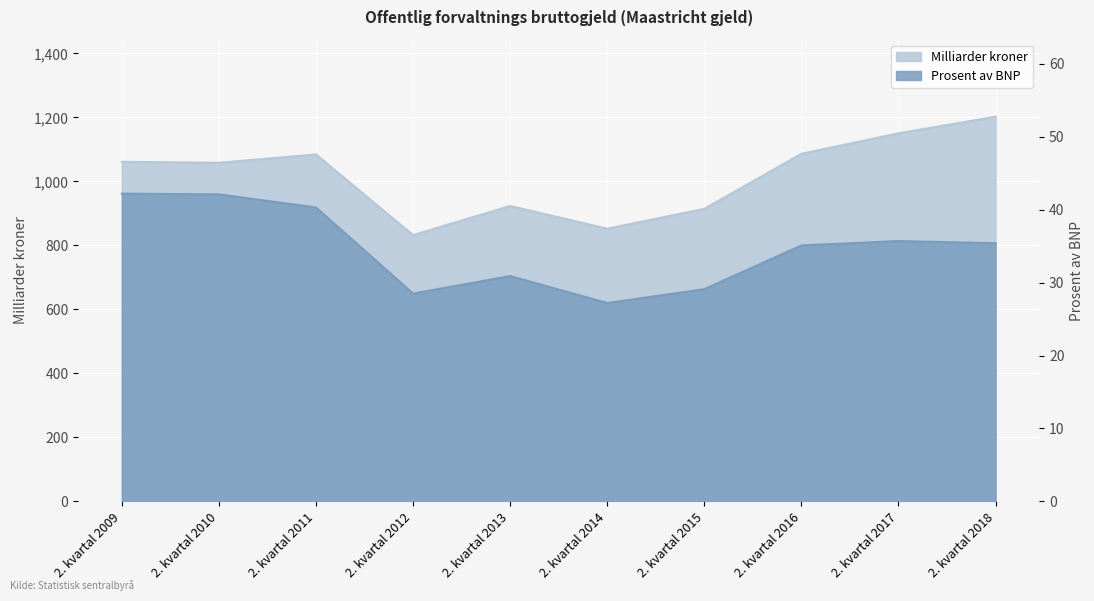

Reading left to right, transcribe all the data shown in this chart.

Milliarder kroner: 1061.0	1058.0	1084.0	832.0	923.0	852.0	914.0	1086.0	1150.0	1202.0
Prosent av BNP: 42.2	42.1	40.3	28.5	30.9	27.2	29.1	35.1	35.7	35.4